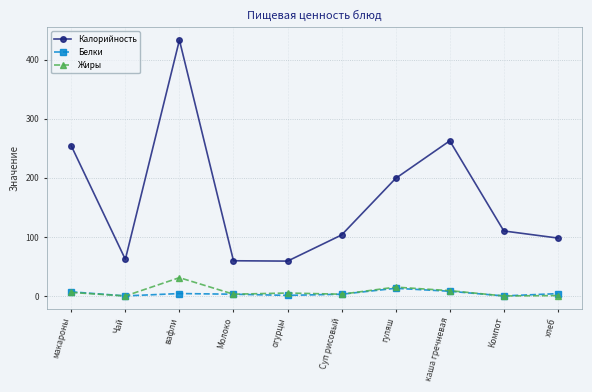

What is the label of the 2nd point from the left?

Чай